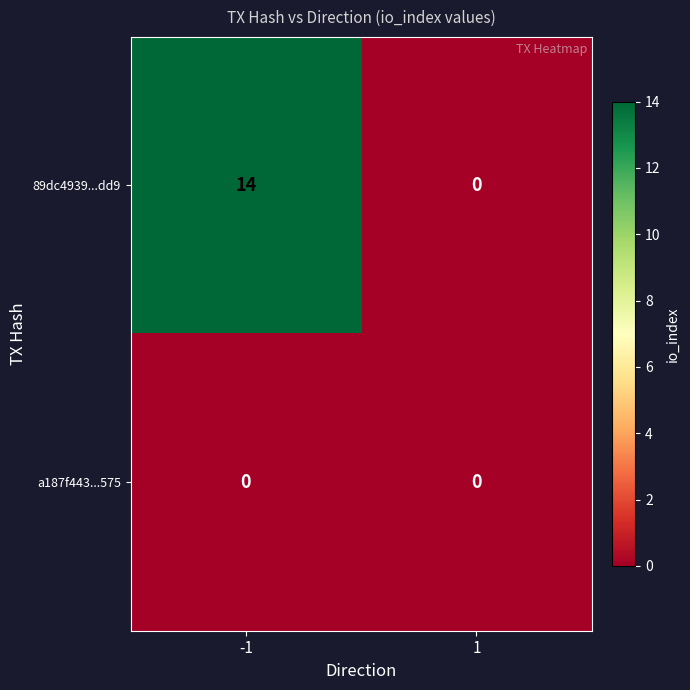

Reading left to right, extract all data points from this chart.

89dc4939...dd9: -1=14	1=0
a187f443...575: -1=0	1=0